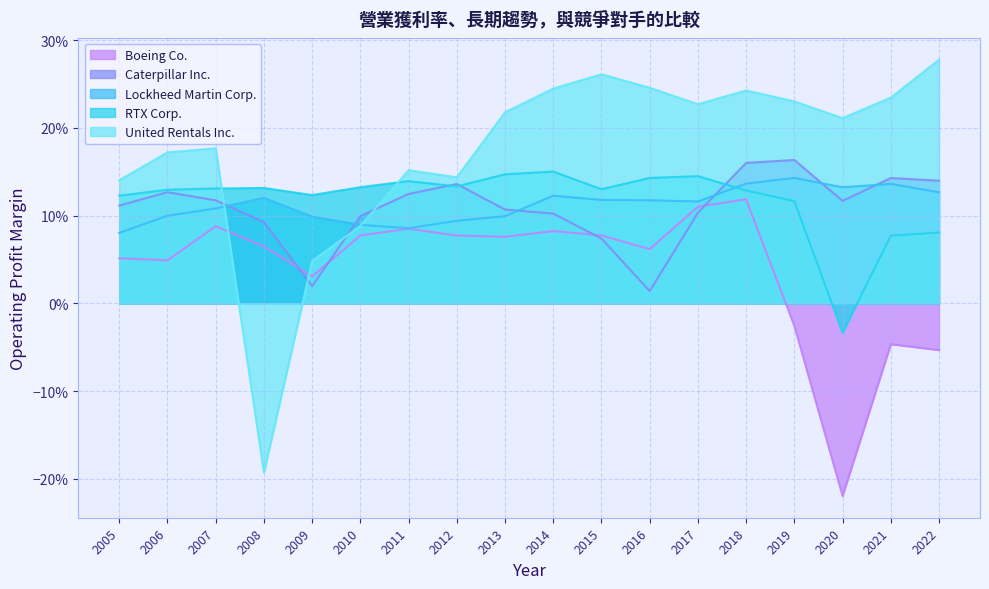

How many data points does each series have?

18